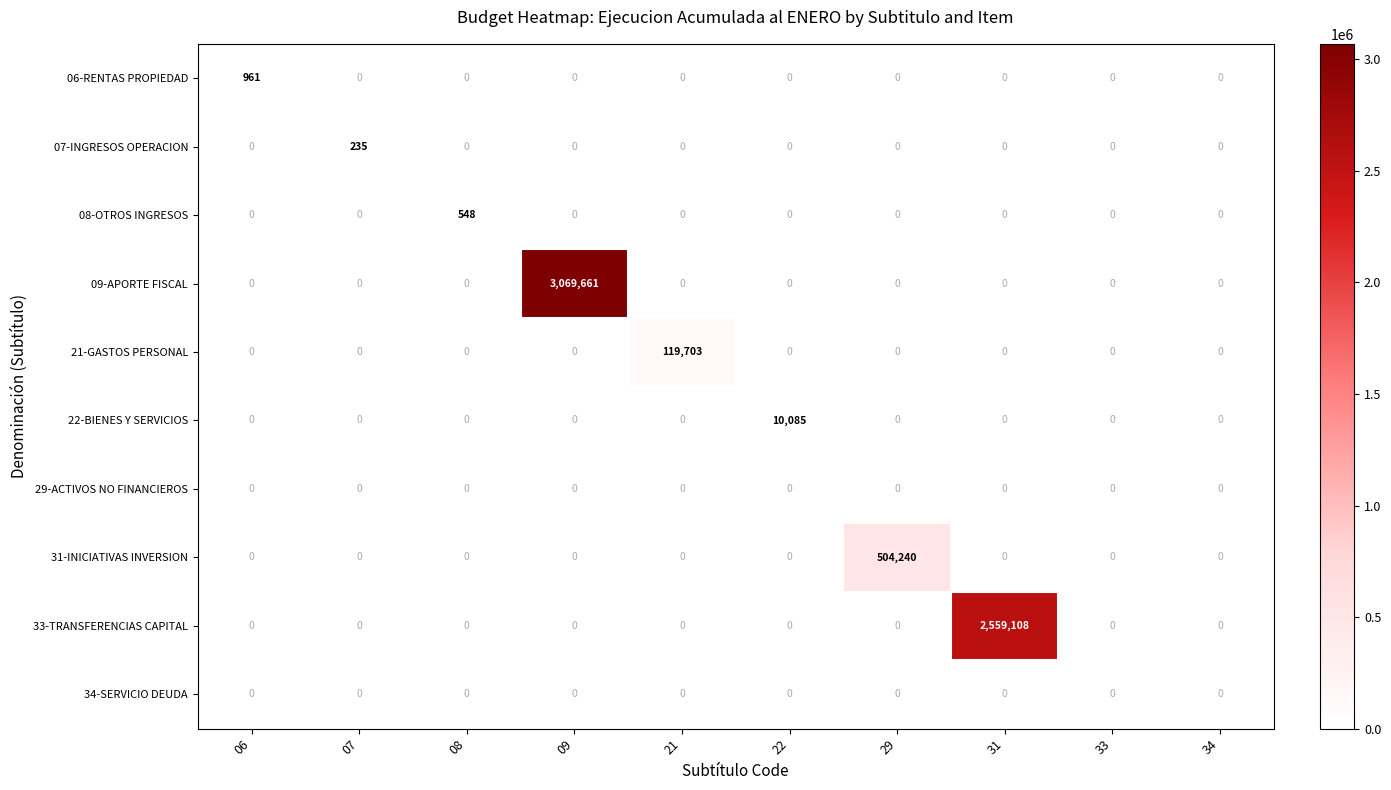

Which series changed the most between 08 and 21?

21-GASTOS PERSONAL